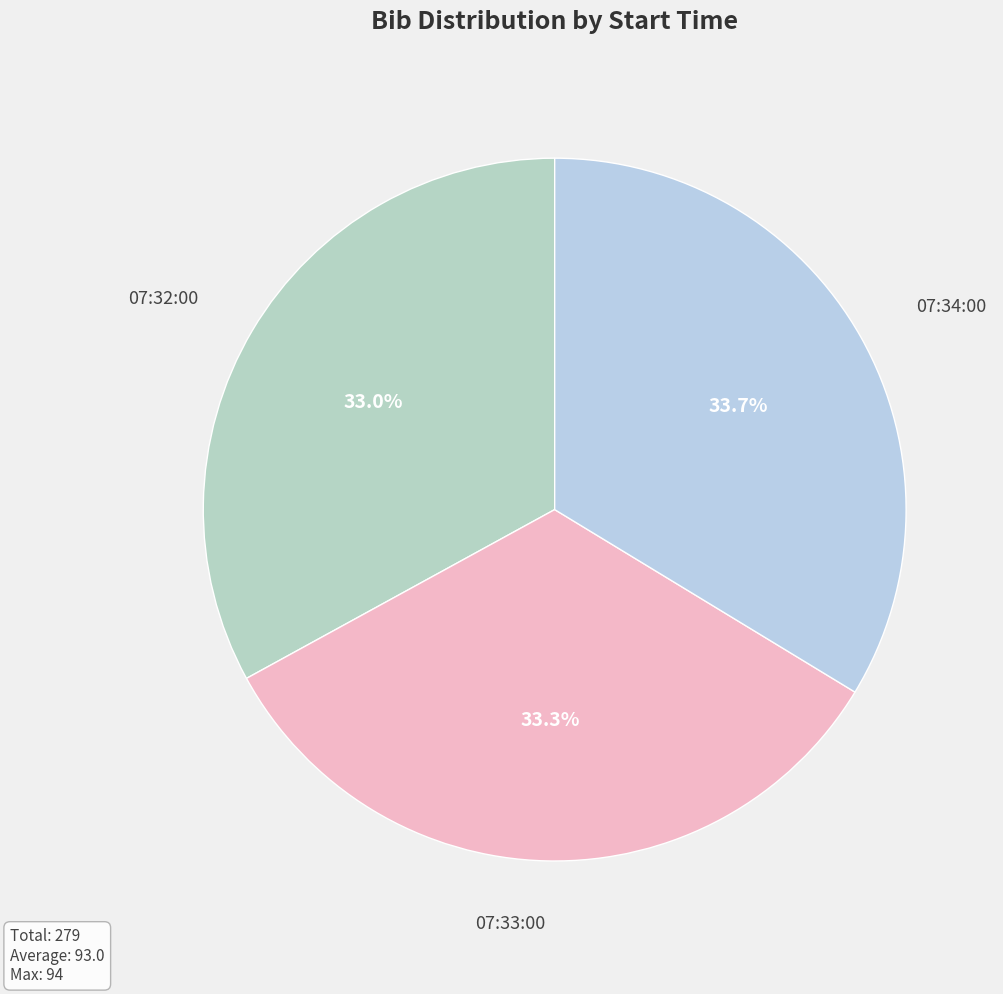

What is the ratio of the value at 07:32:00 to the value at 07:33:00?

1.0